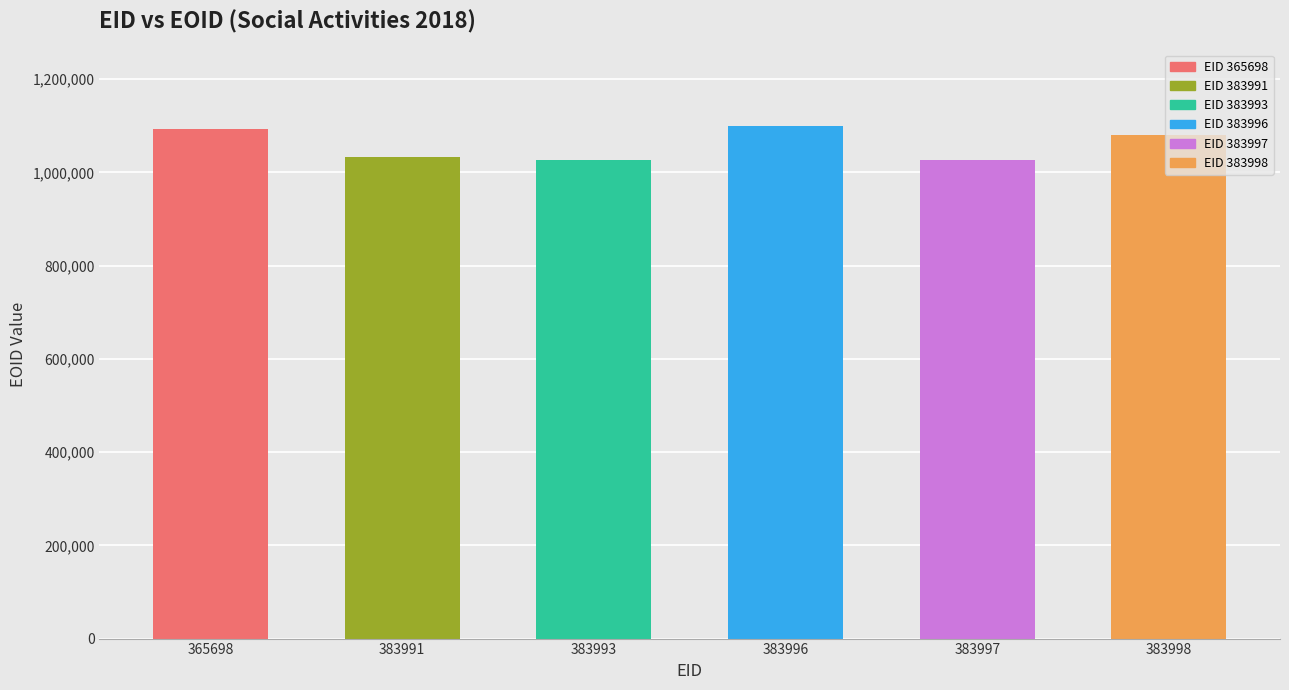

What is the sum of the values at 383998 and 383991?

2113876